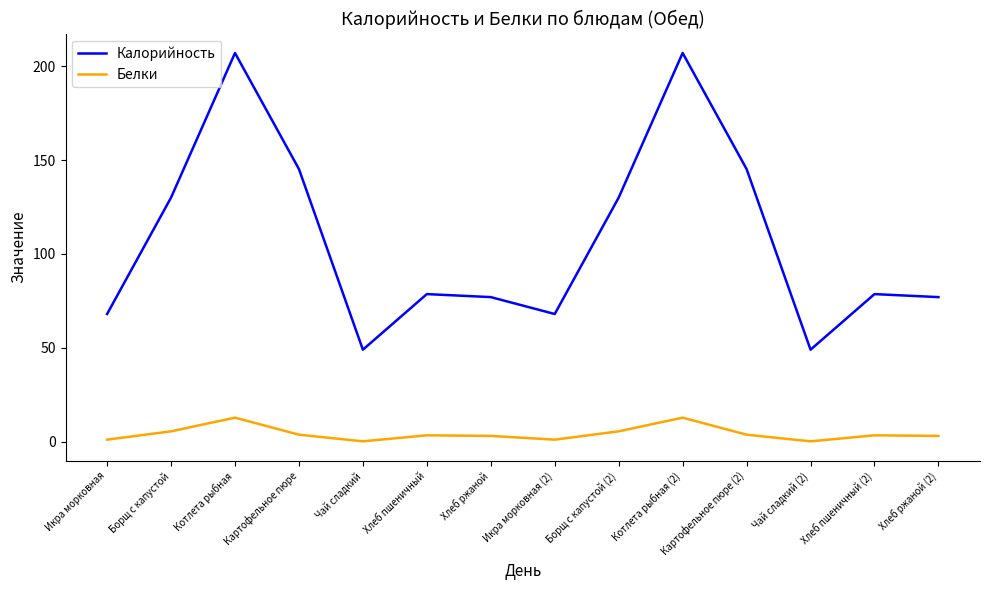

True or false: Калорийность has more than 2 points higher than both neighbors.

True